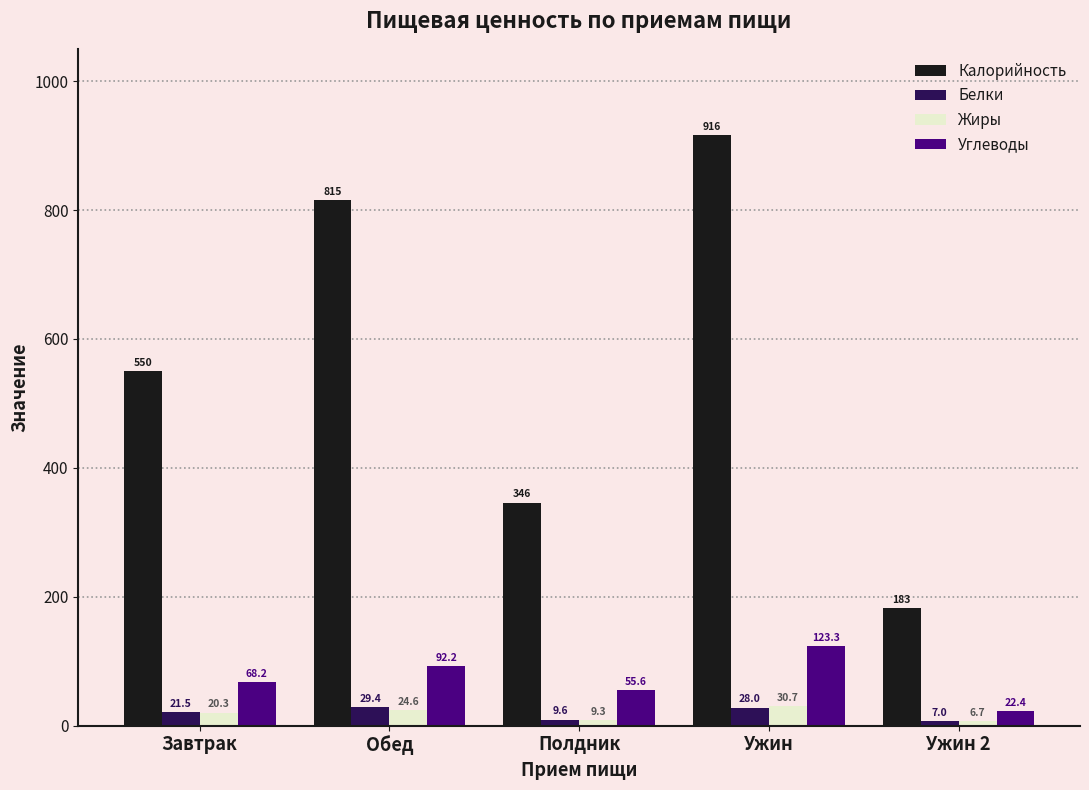

What is the minimum value shown in the chart?

6.7